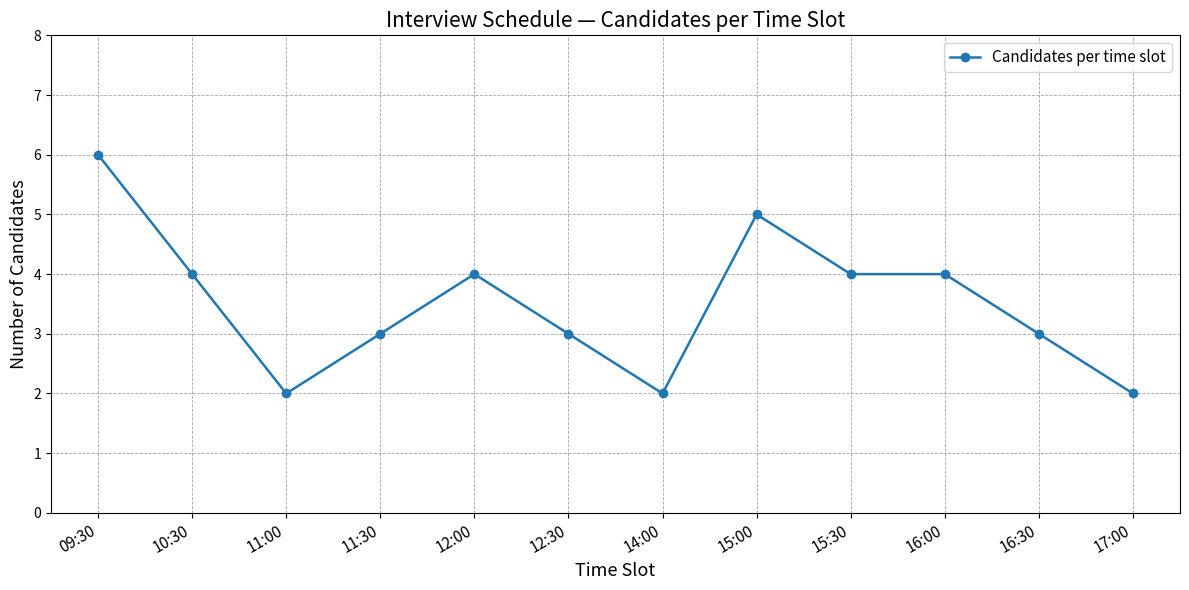

The chart shows a value of 9 at 15:00. True or false?

False